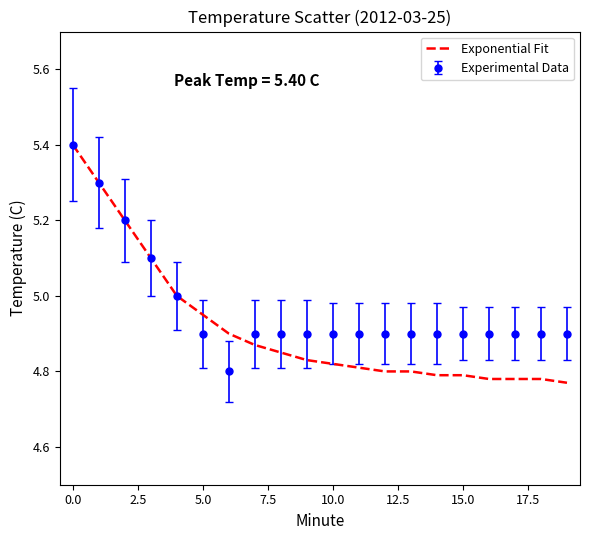

Which series has the largest total across all categories?

Experimental Data